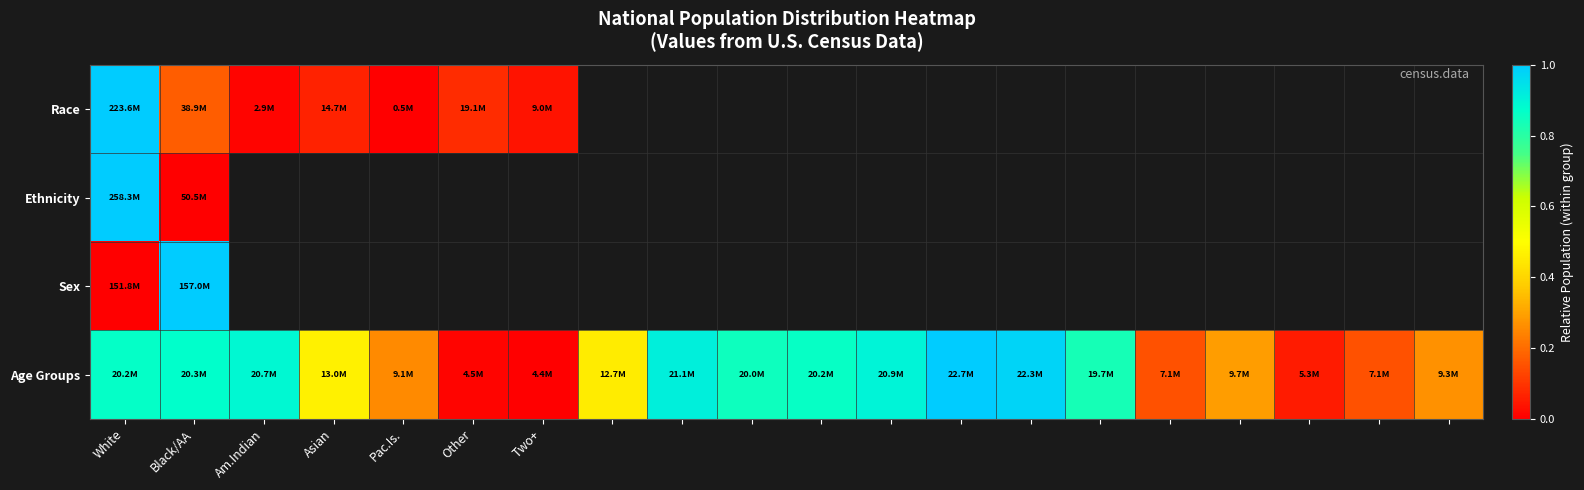

Count the number of data series in this chart.

4